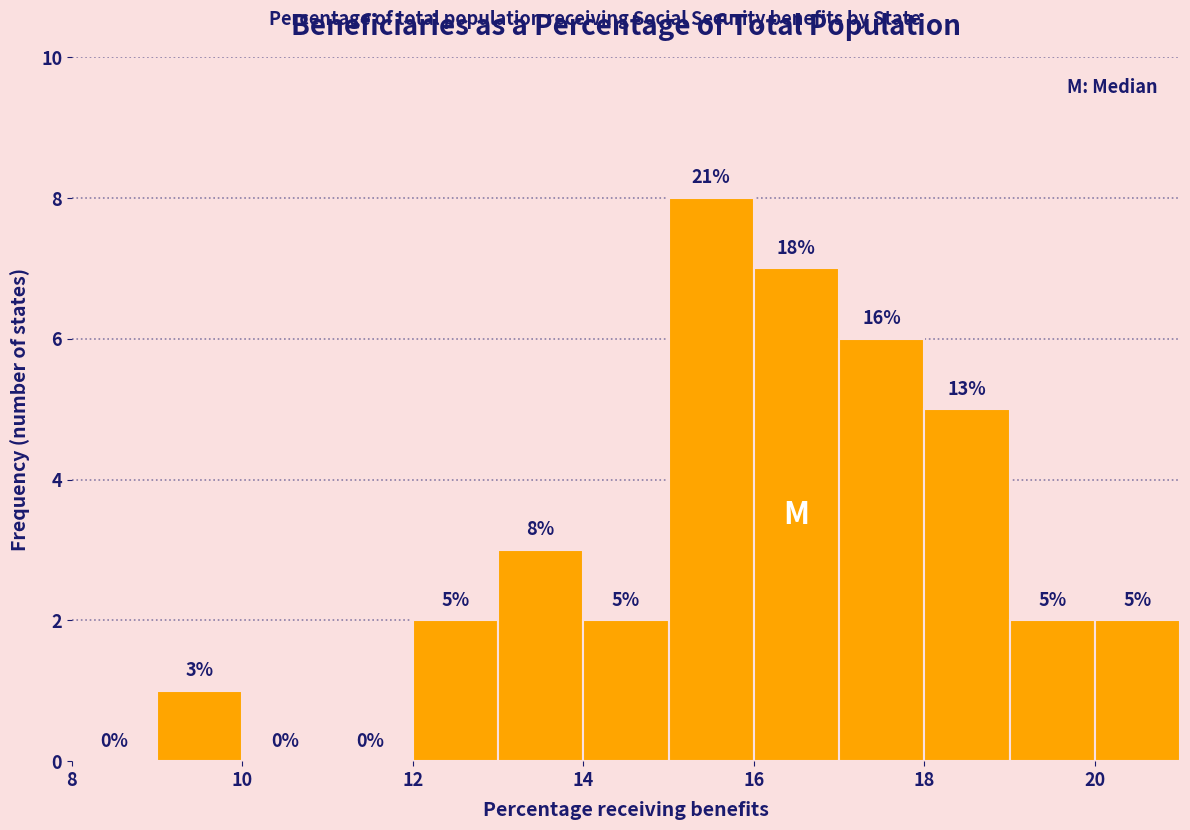

Over which range of the x-axis is the bar tallest?

15 to 16